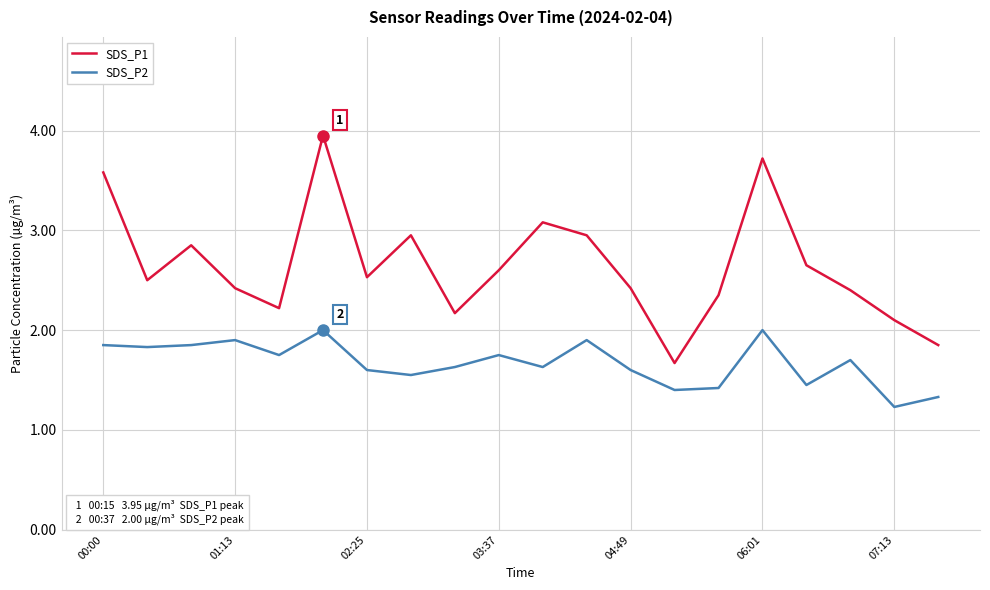

What is the minimum value shown in the chart?

1.2